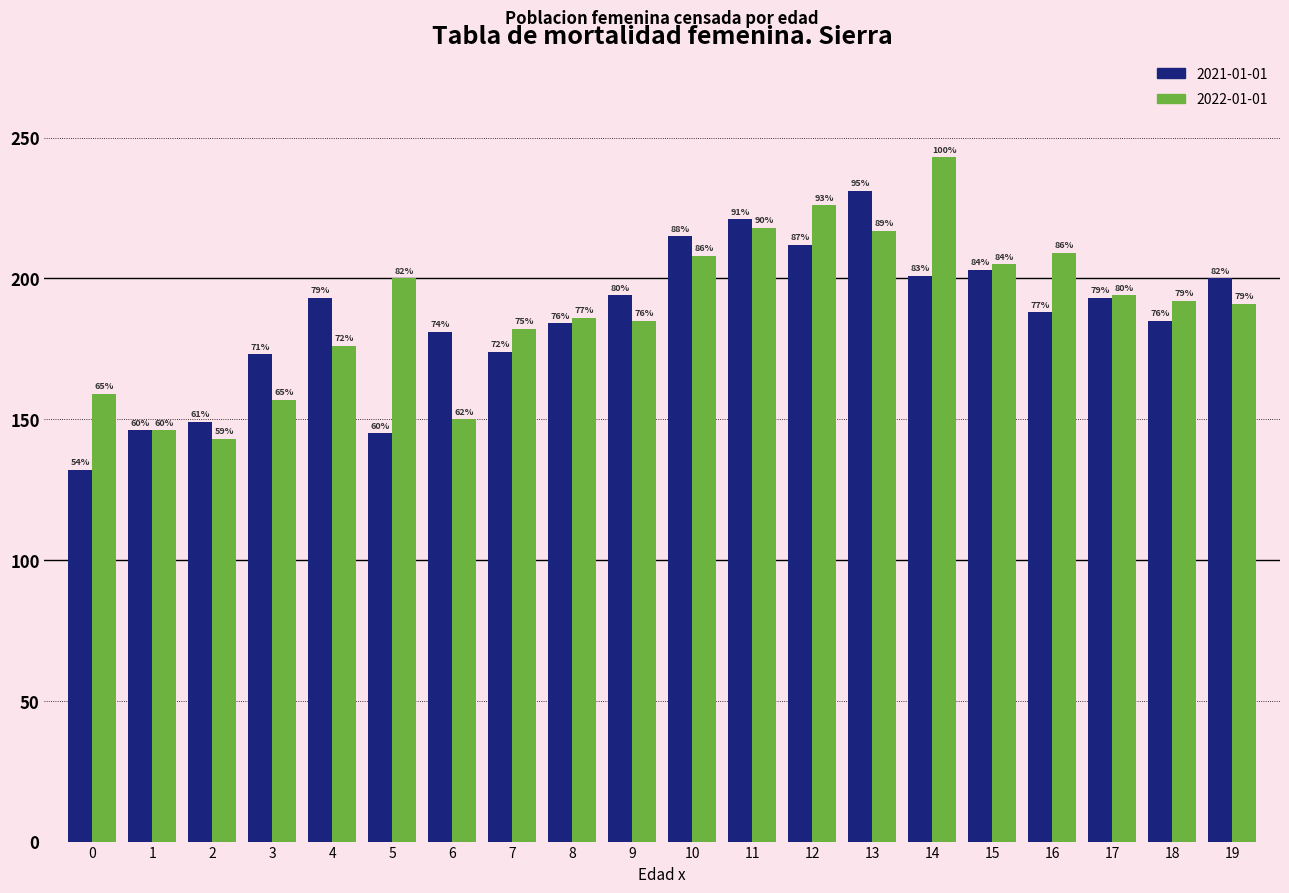

At which category is the sum across all series the highest?

13